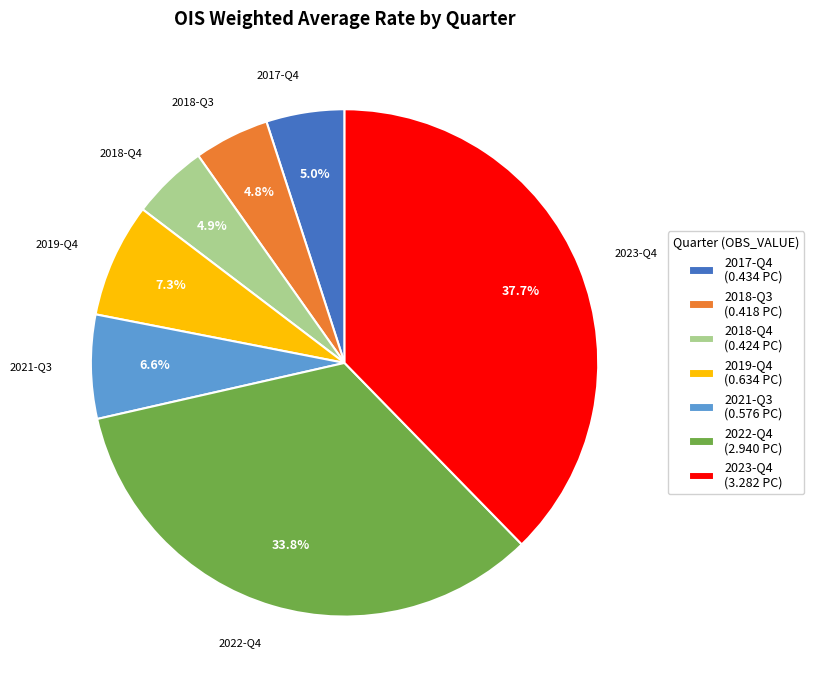

Does any single category account for the majority?

No